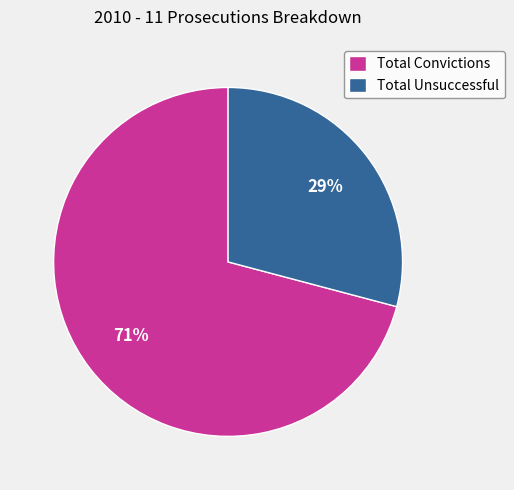

What is the largest slice in the pie chart?

Total Convictions